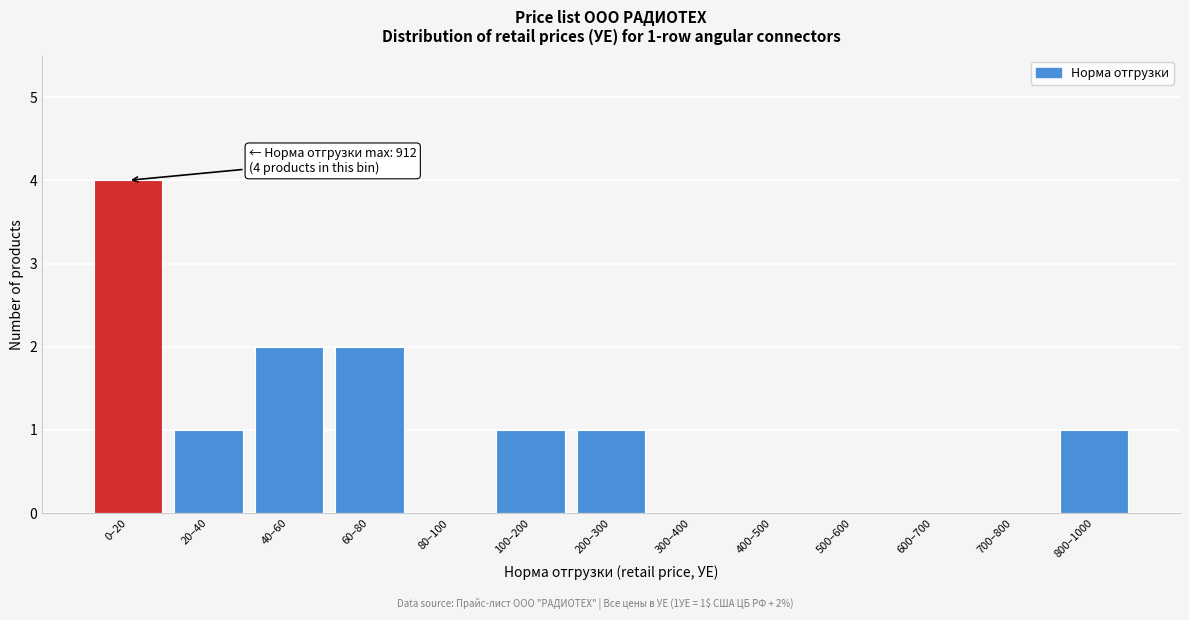

Reading left to right, transcribe all the data shown in this chart.

0–20=4	20–40=1	40–60=2	60–80=2	80–100=0	100–200=1	200–300=1	300–400=0	400–500=0	500–600=0	600–700=0	700–800=0	800–1000=1